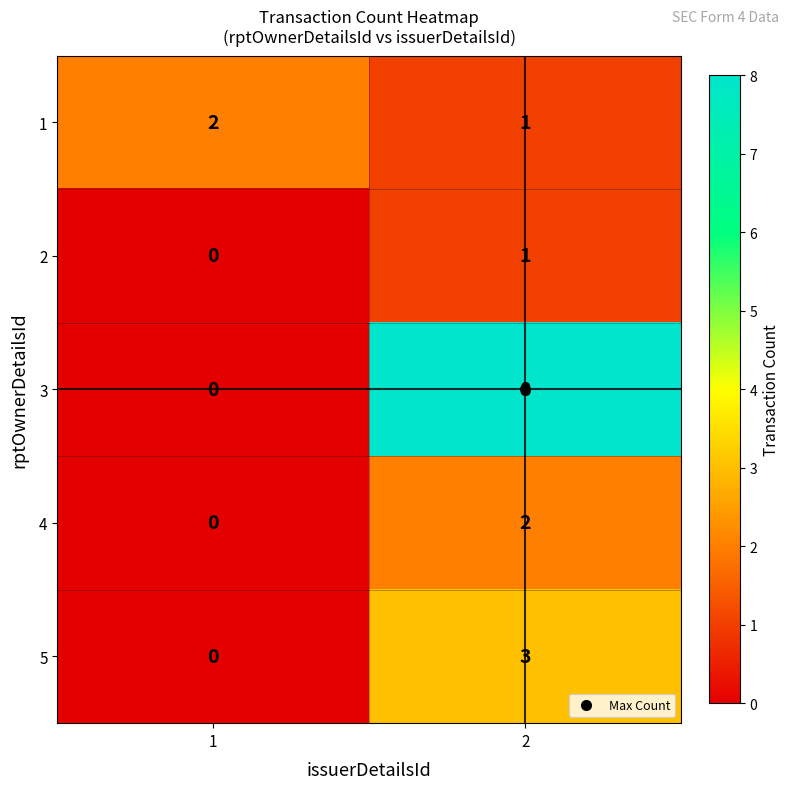

What is the sum of all 3 values?

8